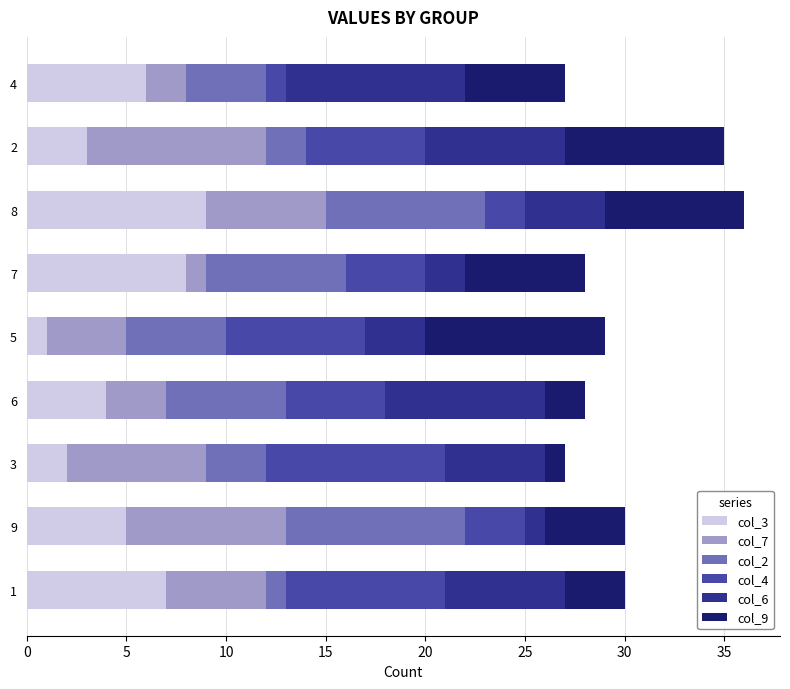

At which label does col_3 reach its peak?

8